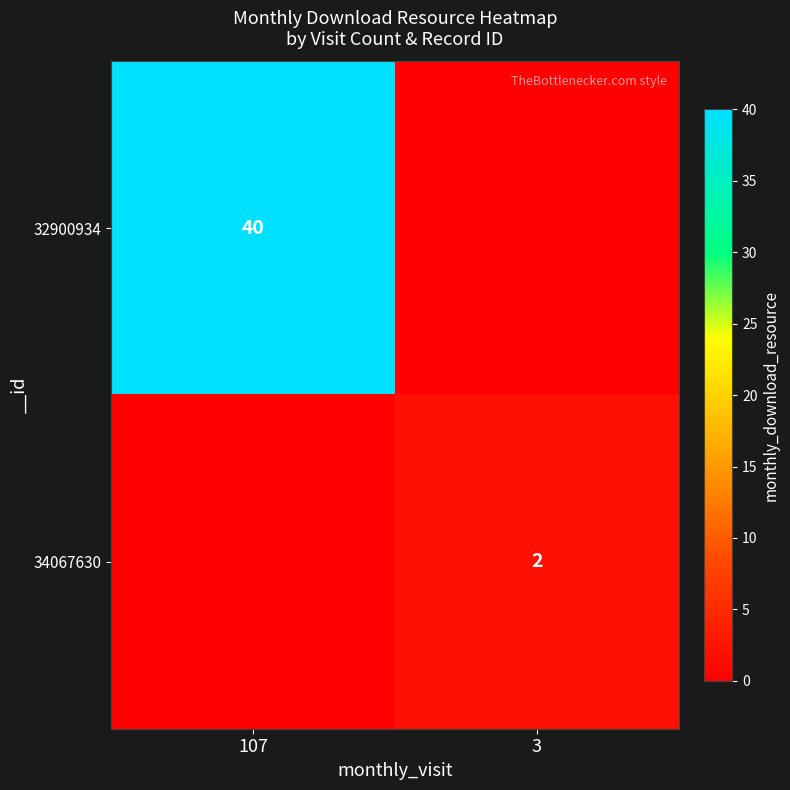

The 34067630 series shows 1 at 3. True or false?

False